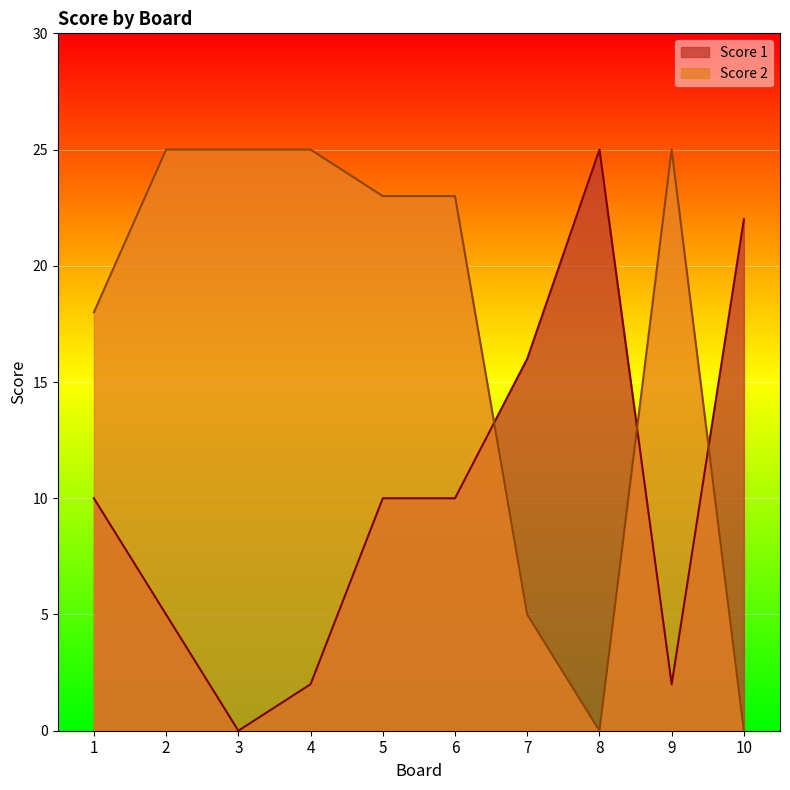

What are all the series names shown in the legend?

Score 1, Score 2